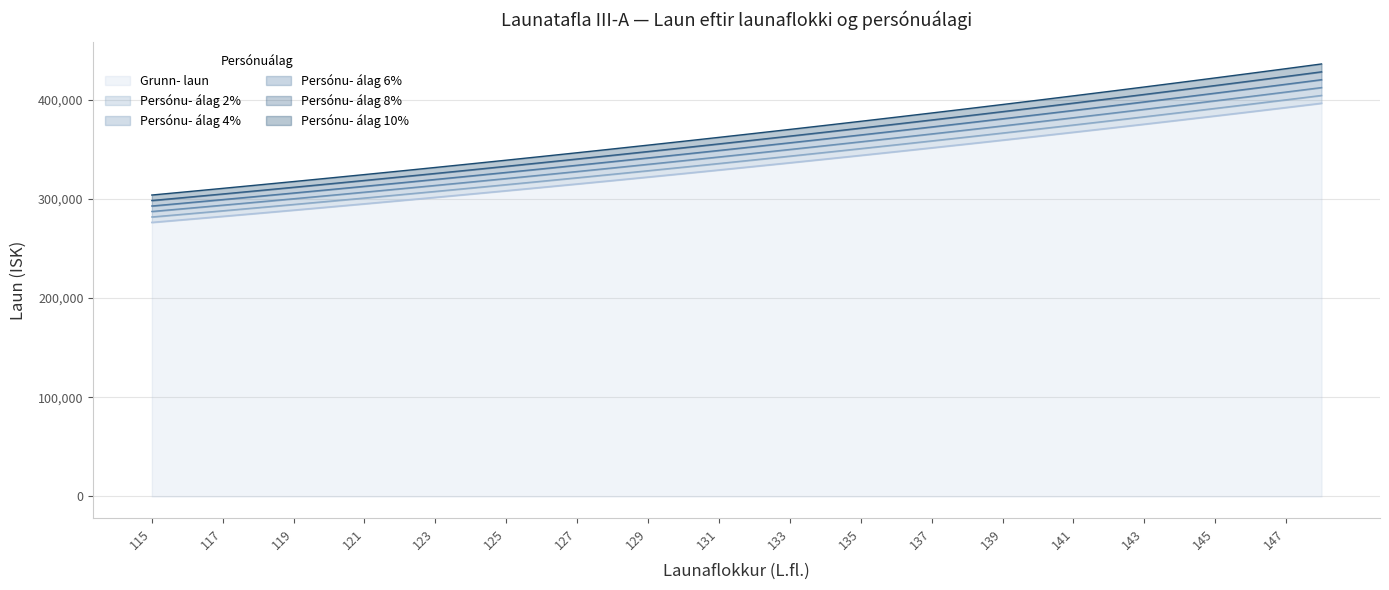

Reading left to right, transcribe all the data shown in this chart.

Grunn- laun: 276288	279327	282399	285506	288646	291822	295032	298277	301558	304875	308229	311619	315047	318513	322016	325558	329140	332760	336420	340121	343862	347645	351469	355335	359244	363196	367191	371230	375313	379442	383616	387835	392102	396415
Persónu- álag 2%: 281814	284914	288047	291216	294419	297658	300933	304243	307589	310973	314394	317851	321348	324883	328456	332069	335723	339415	343148	346923	350739	354598	358498	362442	366429	370460	374535	378655	382819	387031	391288	395592	399944	404343
Persónu- álag 4%: 287340	290500	293695	296926	300192	303495	306833	310208	313620	317070	320558	324084	327649	331254	334897	338580	342306	346070	349877	353726	357616	361551	365528	369548	373614	377724	381879	386079	390326	394620	398961	403348	407786	412272
Persónu- álag 6%: 292865	296087	299343	302636	305965	309331	312734	316174	319651	323168	326723	330316	333950	337624	341337	345091	348888	352726	356605	360528	364494	368504	372557	376655	380799	384988	389222	393504	397832	402209	406633	411105	415628	420200
Persónu- álag 8%: 298391	301673	304991	308346	311738	315168	318635	322139	325683	329265	332887	336549	340251	343994	347777	351603	355471	359381	363334	367331	371371	375457	379587	383762	387984	392252	396566	400928	405338	409797	414305	418862	423470	428128
Persónu- álag 10%: 303917	307260	310639	314057	317511	321004	324535	328105	331714	335363	339052	342781	346552	350364	354218	358114	362054	366036	370062	374133	378248	382410	386616	390869	395168	399516	403910	408353	412844	417386	421978	426619	431312	436057